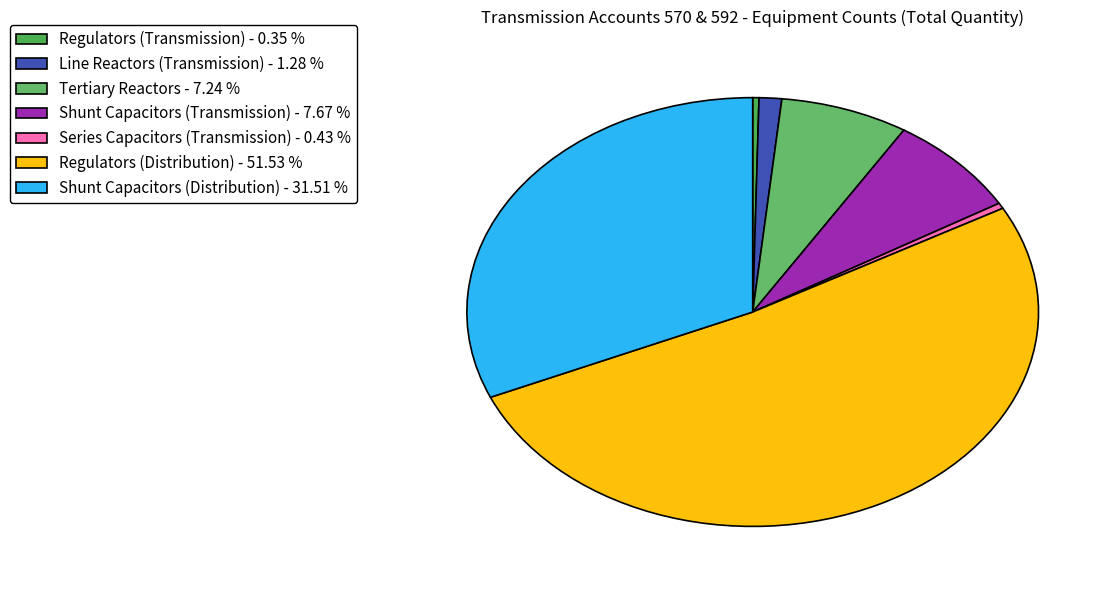

Which has a higher value, Shunt Capacitors (Distribution) or Regulators (Distribution)?

Regulators (Distribution)